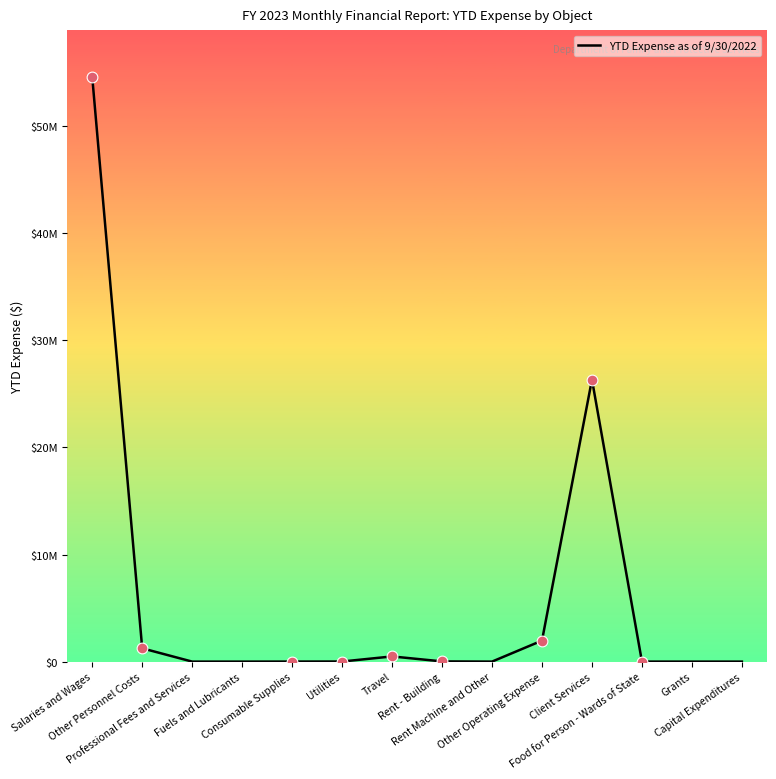

Which has a higher value, Professional Fees and Services or Fuels and Lubricants?

Professional Fees and Services